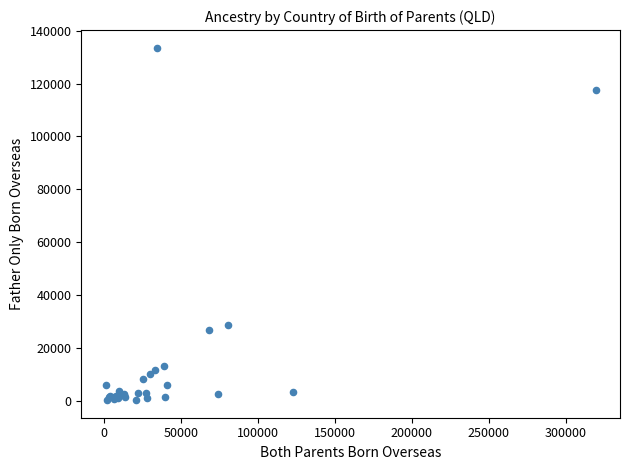

What Y value in the scatter plot is closest to 66888?

28767